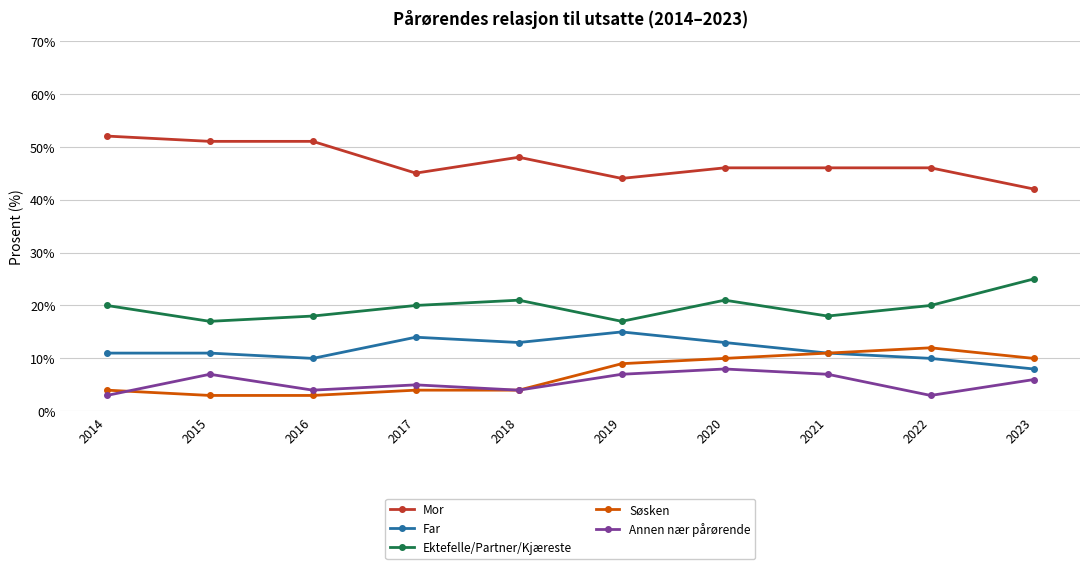

Is this an area chart (filled region under the line)?

No